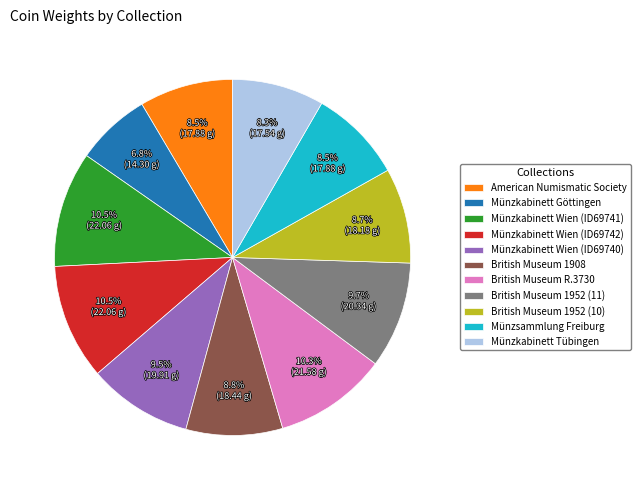

To the nearest percent, what percentage of the pie is British Museum 1952 (11)?

10%